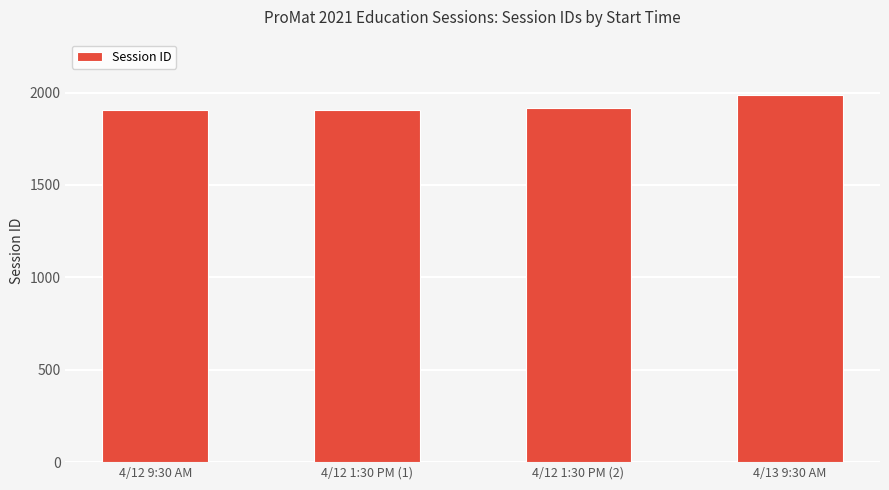

What is the greatest value displayed?

1988